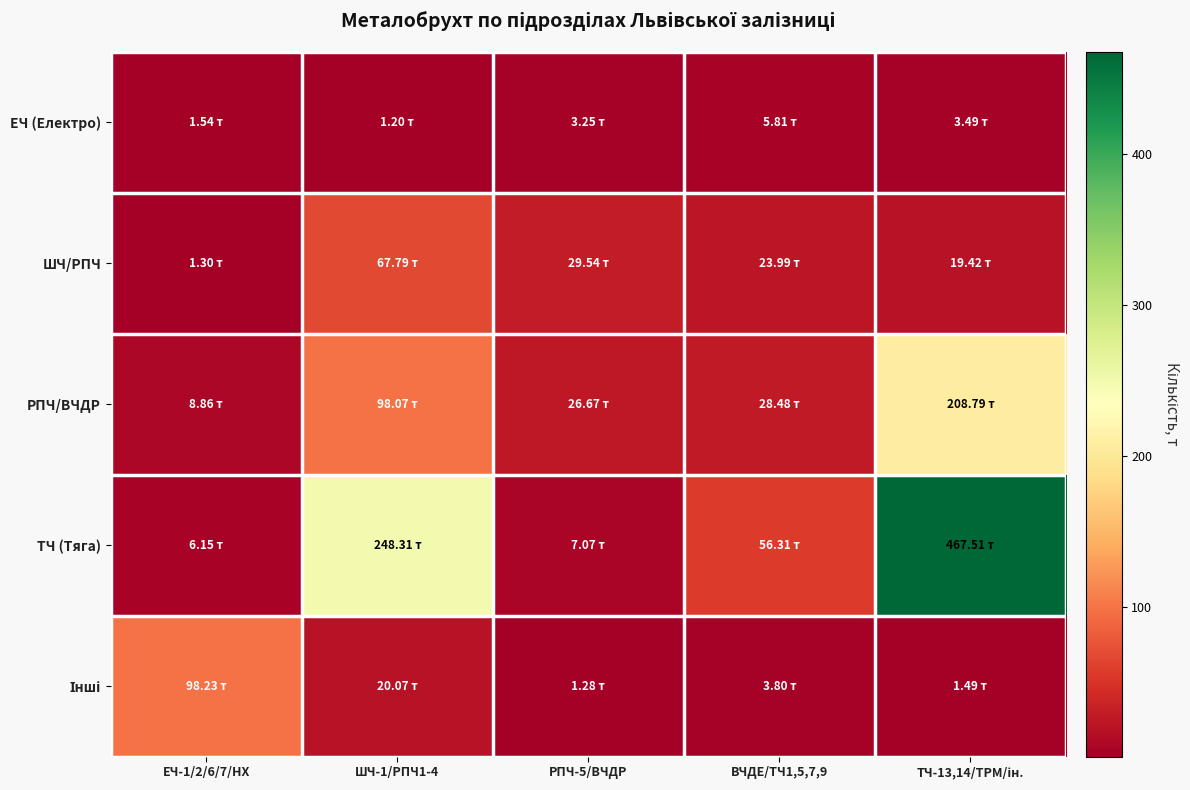

Which series changed the most between ЕЧ-1/2/6/7/НХ and РПЧ-5/ВЧДР?

Інші